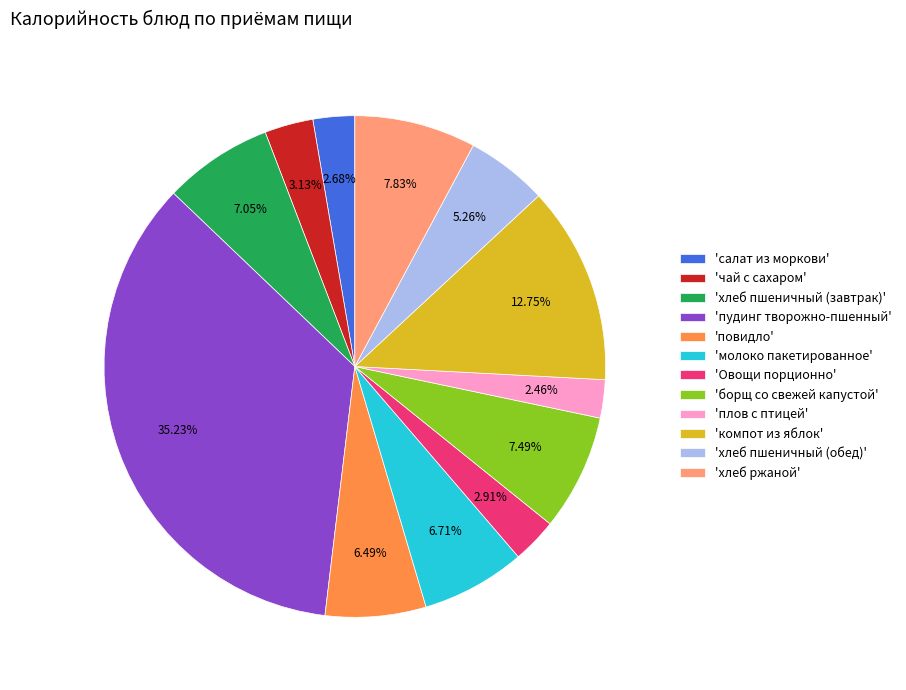

Is 'молоко пакетированное' the majority of the pie?

No